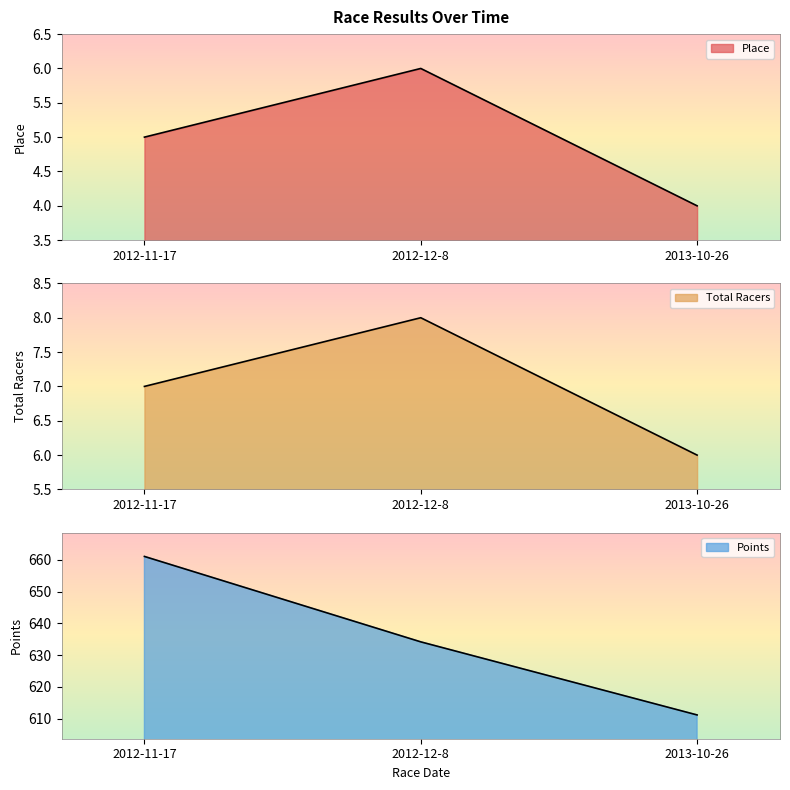

Does the chart have visible grid lines?

No